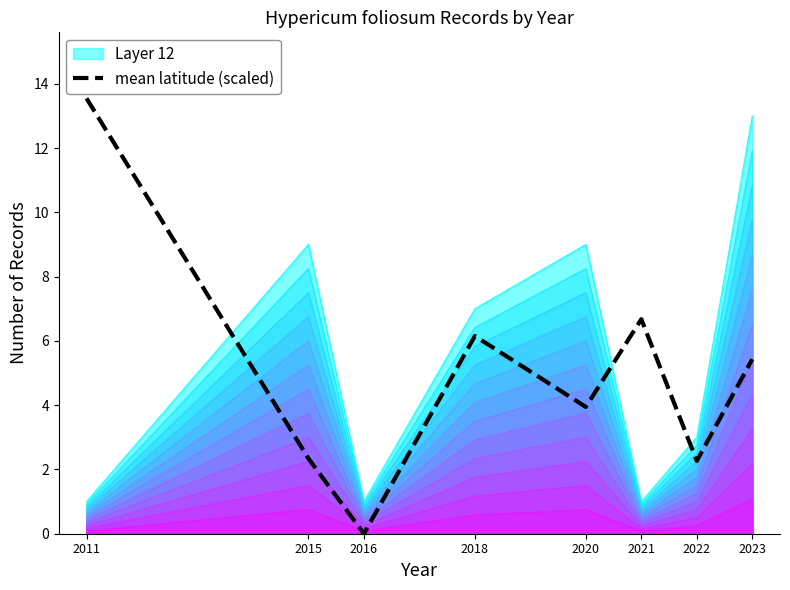

How many interior local valleys (lower than both neighbors) does the data have?

3